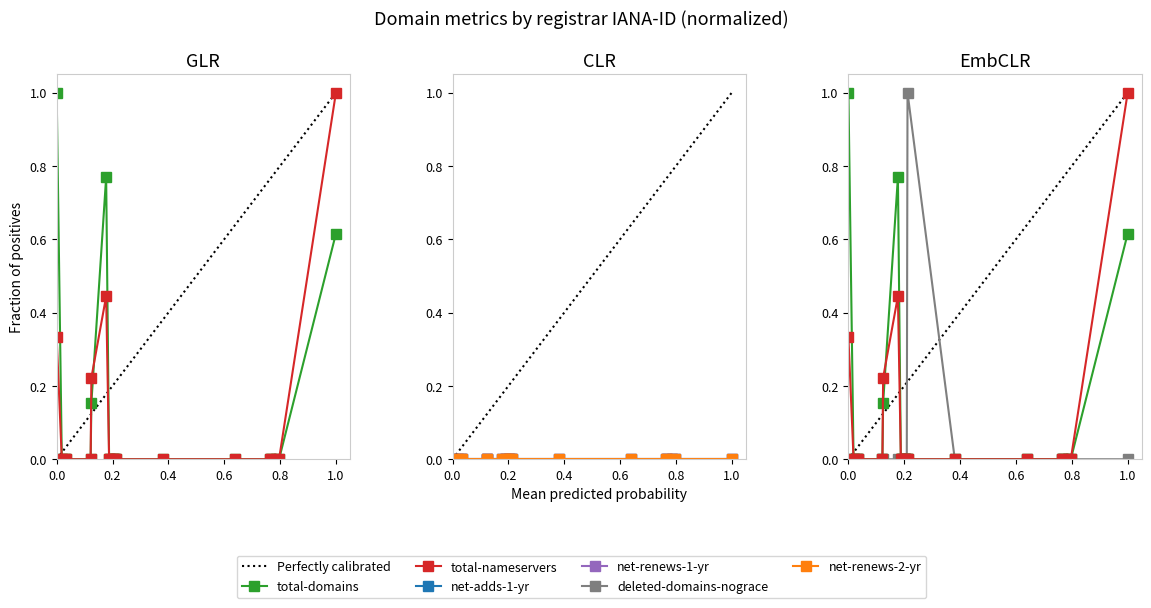

At how many categories does at least one series exceed 0?

5